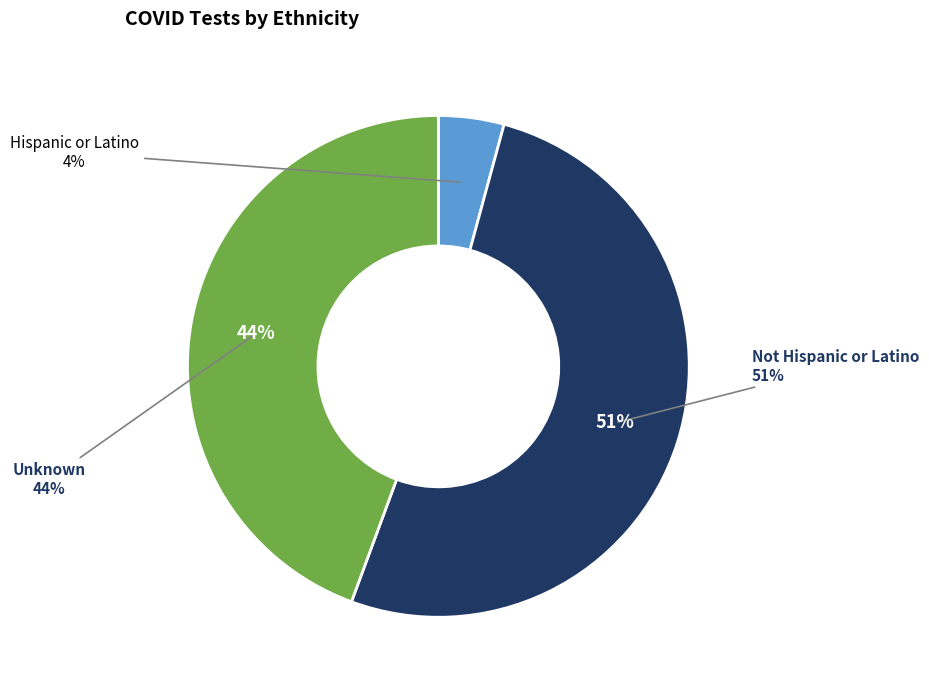

What percentage is NOT represented by Unknown?

55.6%